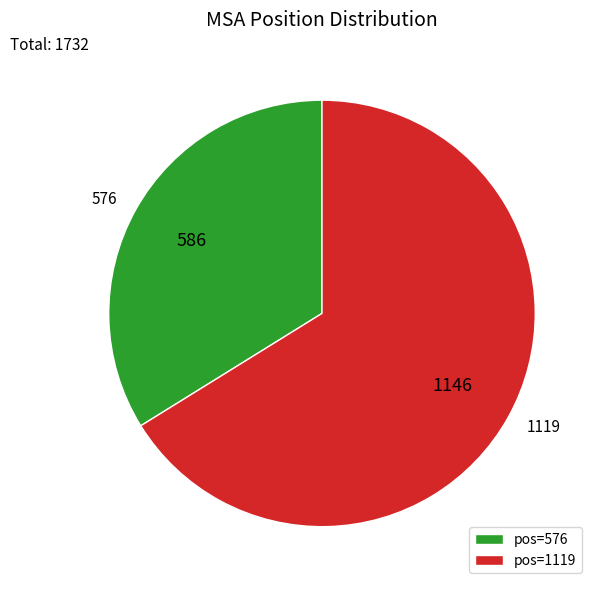

Is there a majority slice in this chart?

Yes